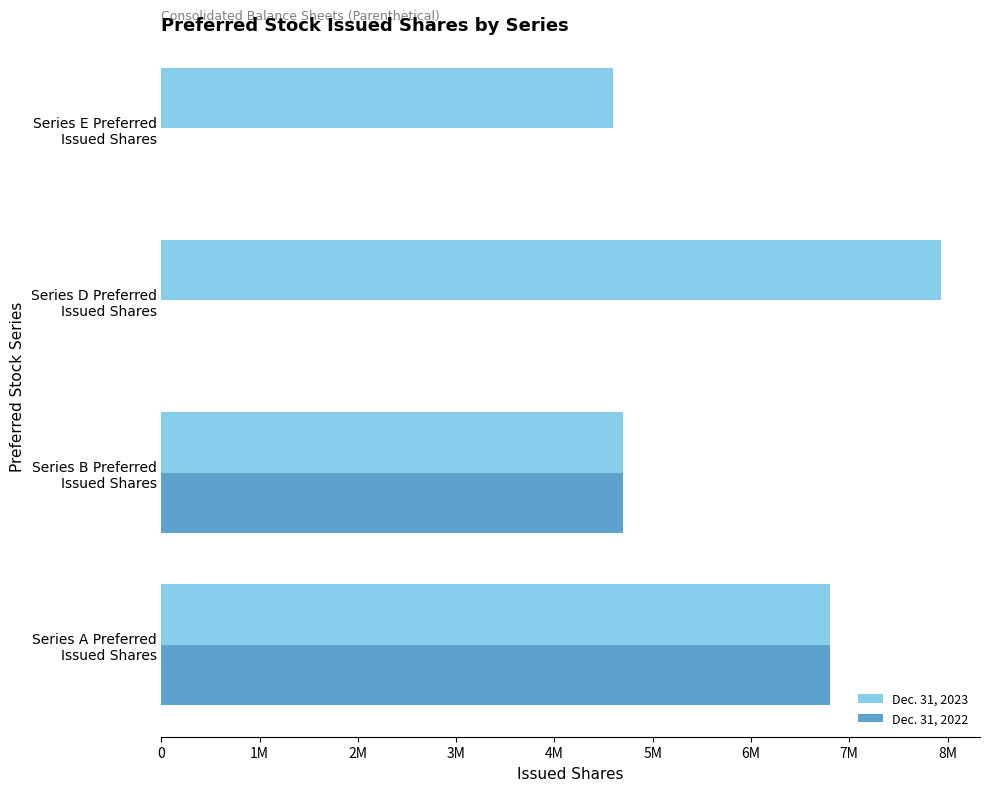

What are all the series names shown in the legend?

Dec. 31, 2023, Dec. 31, 2022